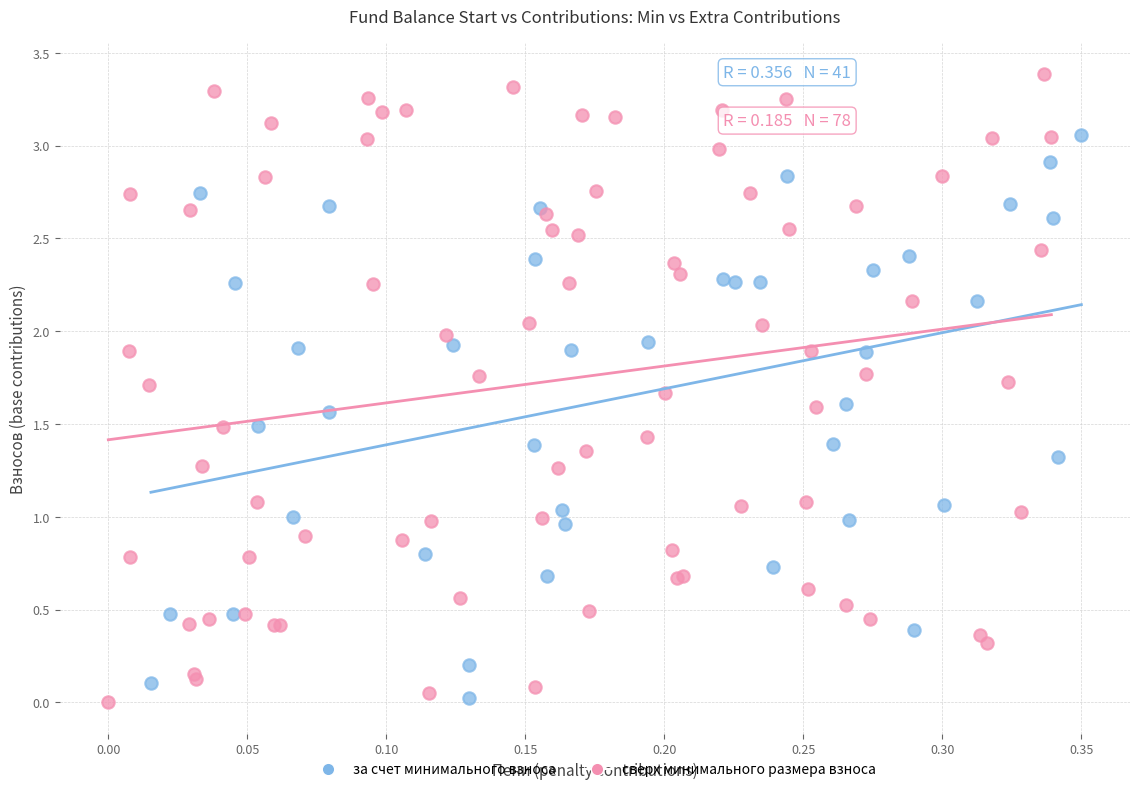

Which series has the widest spread of Y values?

сверх минимального размера взноса